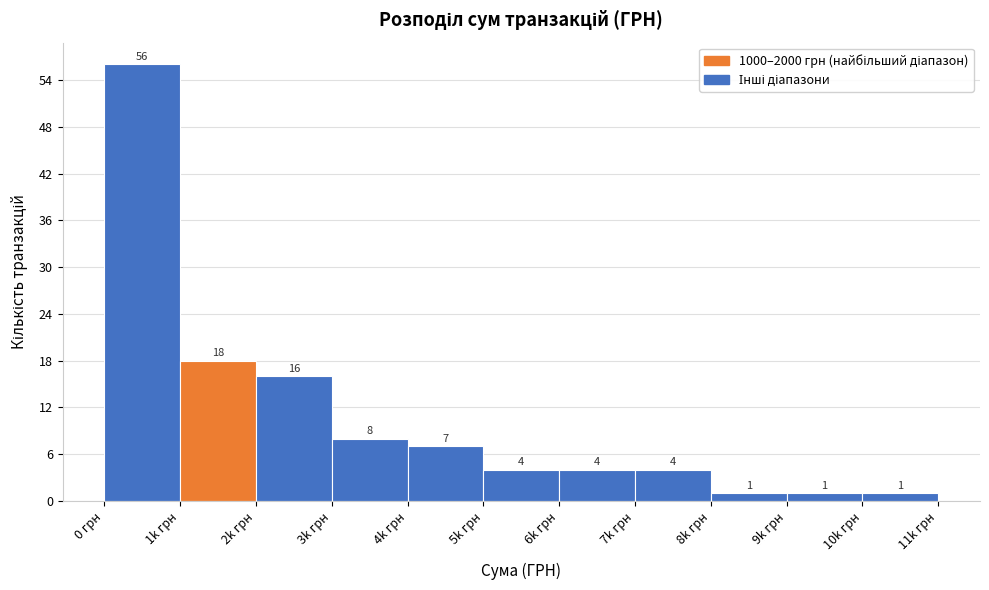

Reading right to left, extract all data points from this chart.

1	1	1	4	4	4	7	8	16	18	56